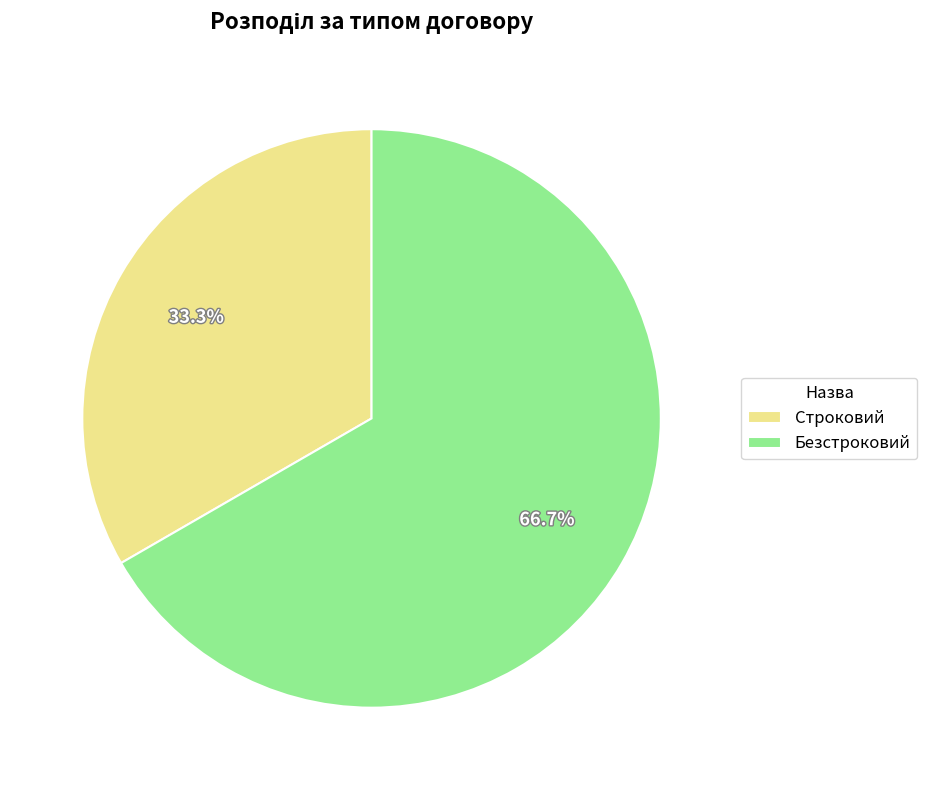

Is it true that Безстроковий is 67% of the pie?

True